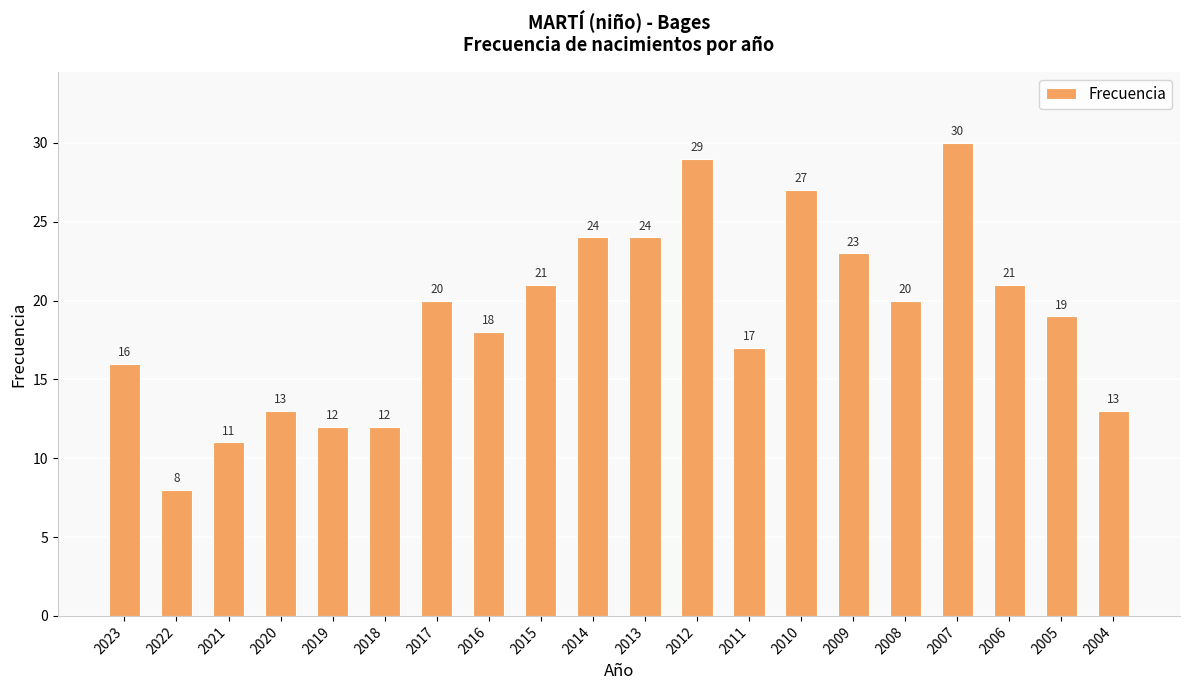

What is the value of the 6th bar from the left?

12